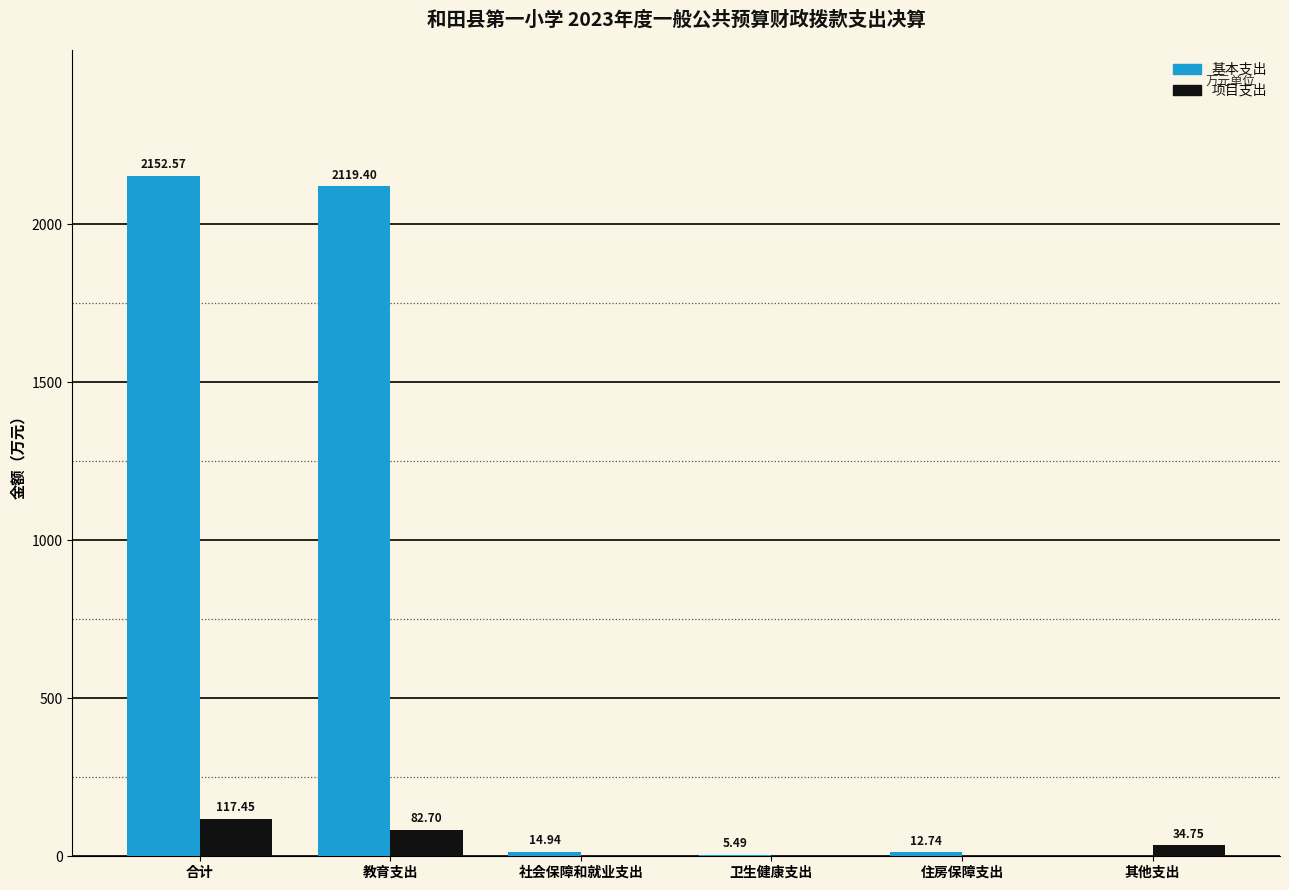

Between 教育支出 and 其他支出, which series saw the biggest shift?

基本支出